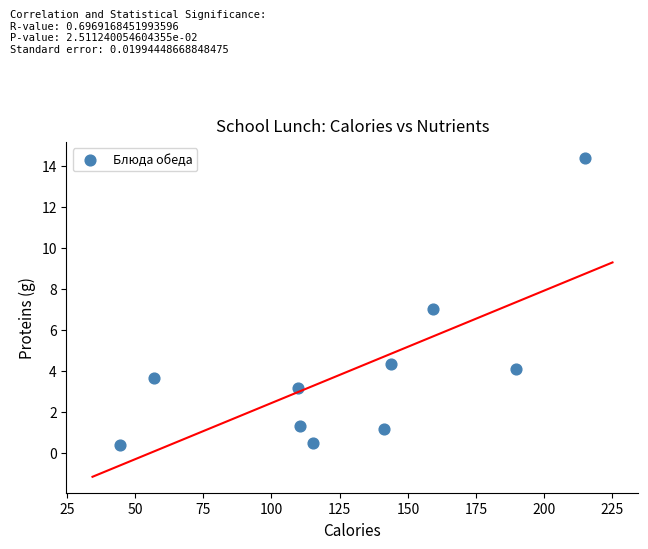

What is the average X value?

128.6